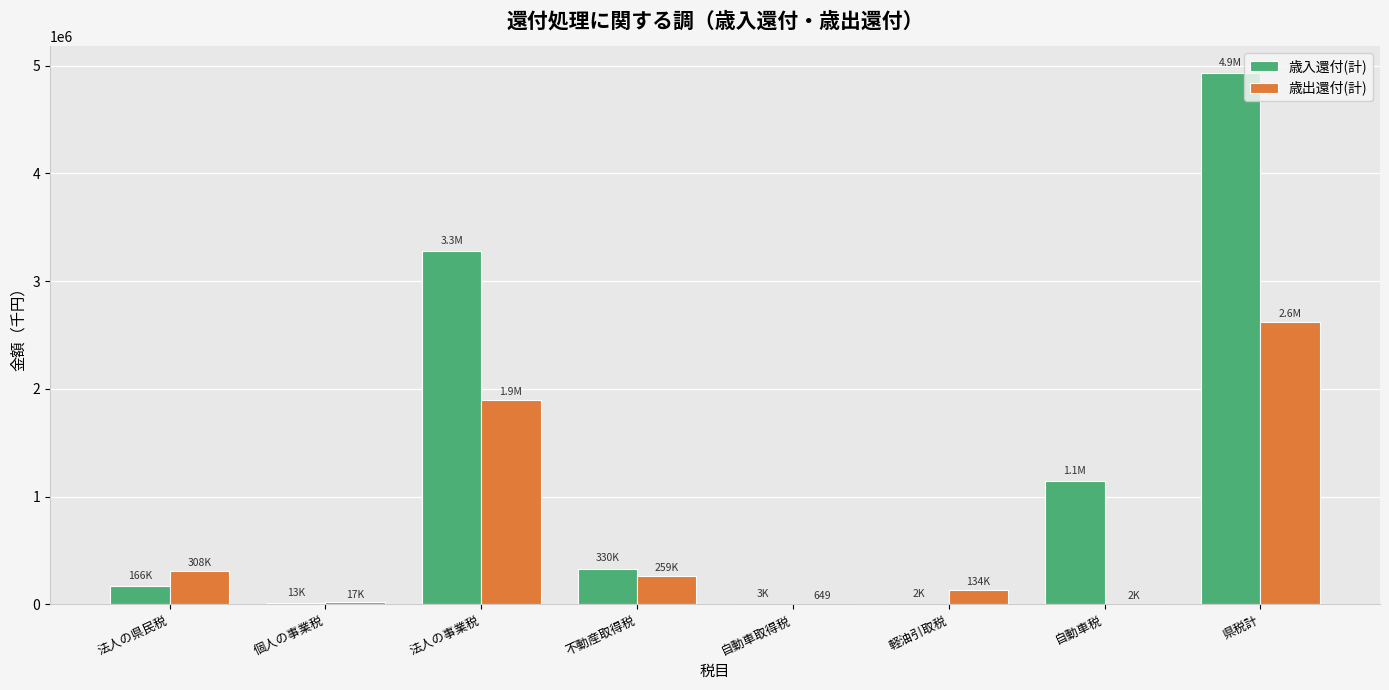

What is the sum of the 歳入還付(計) values at 自動車取得税 and 軽油引取税?

4113